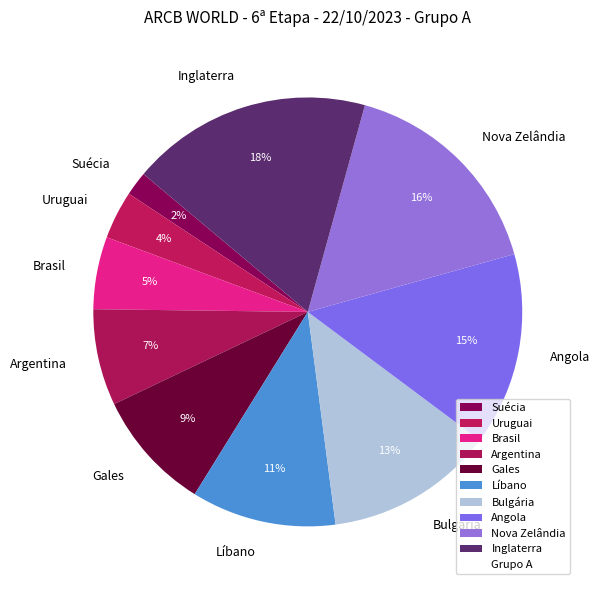

To the nearest percent, what percentage of the pie is Líbano?

11%